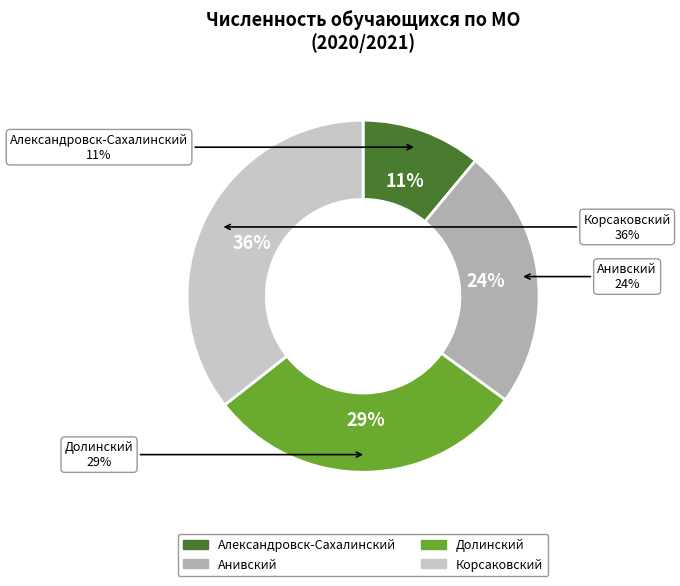

Rank the categories by value from highest to lowest.

Корсаковский, Долинский, Анивский, Александровск-Сахалинский